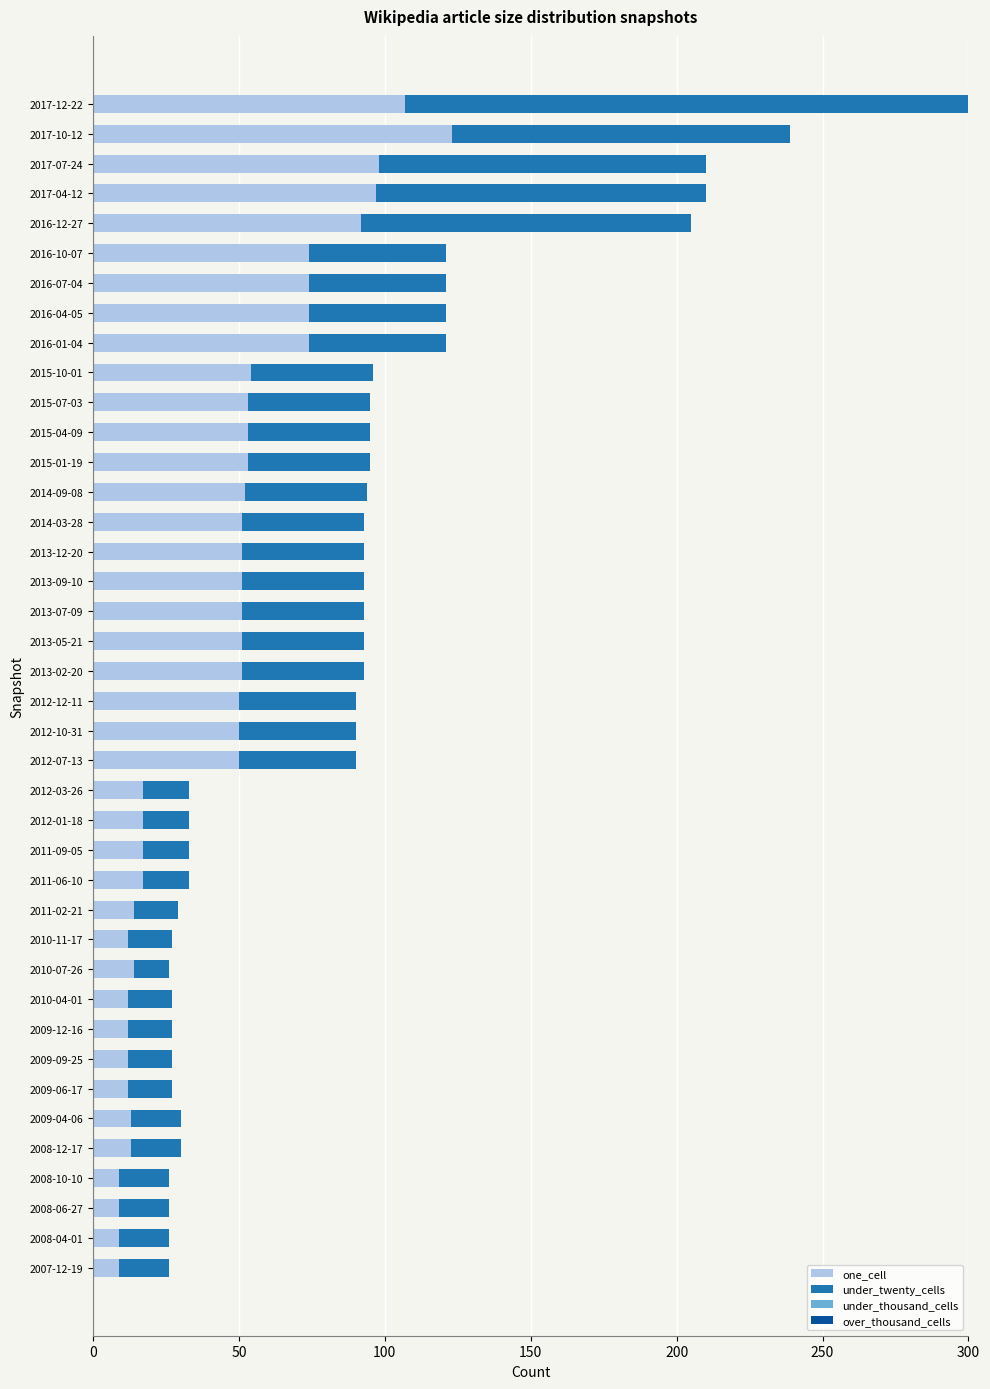

At which label does one_cell reach its peak?

2017-10-12